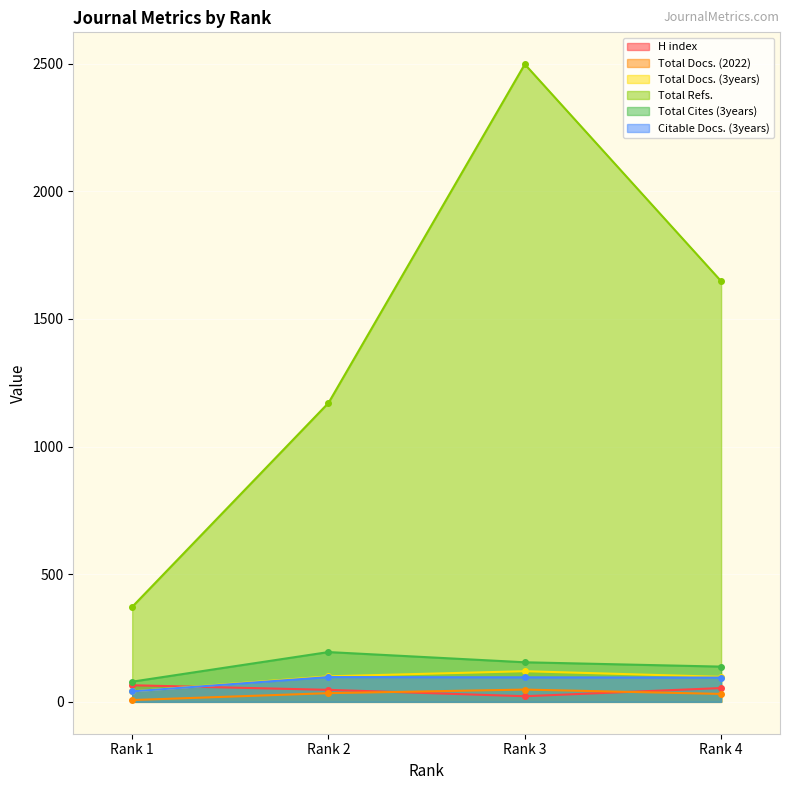

What is the spread (max minus min) of values at Rank 1?

365